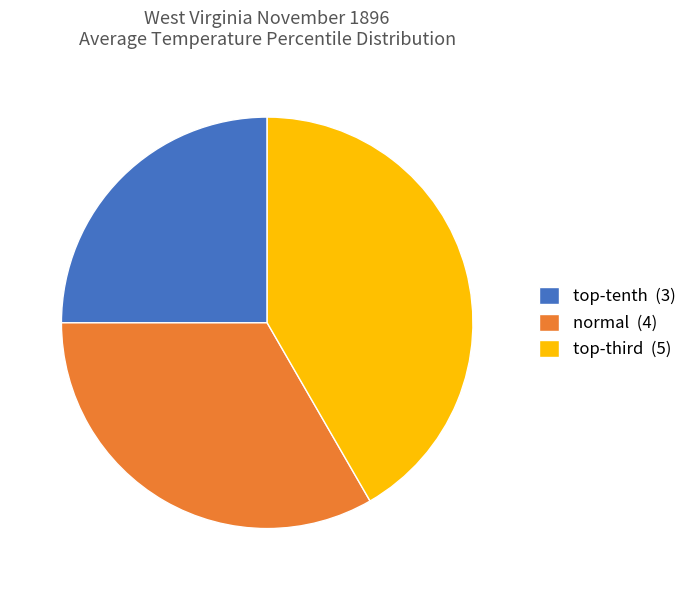

Rank the categories by value from lowest to highest.

top-tenth, normal, top-third